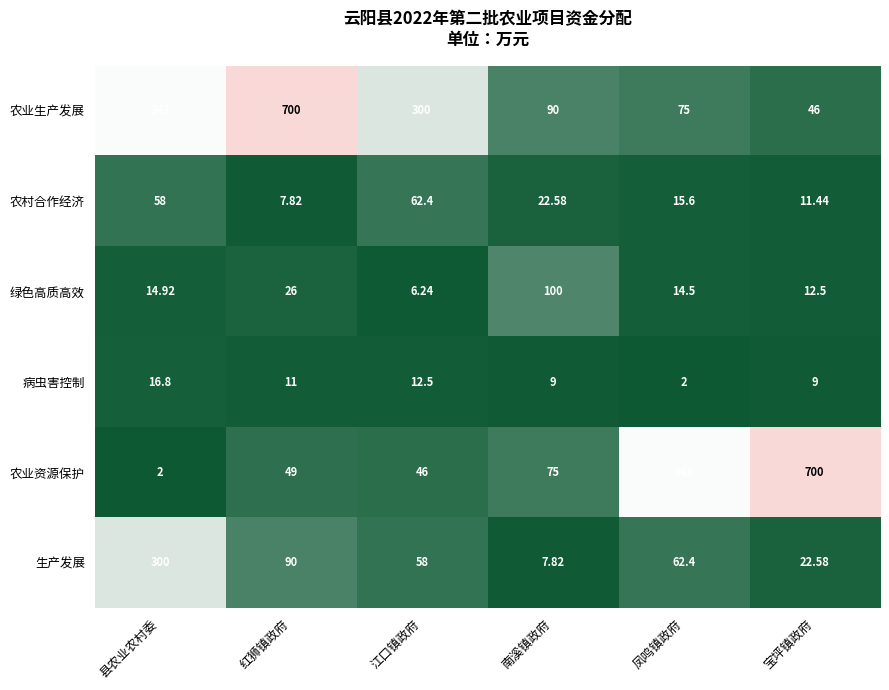

At which label does 生产发展 reach its peak?

县农业农村委